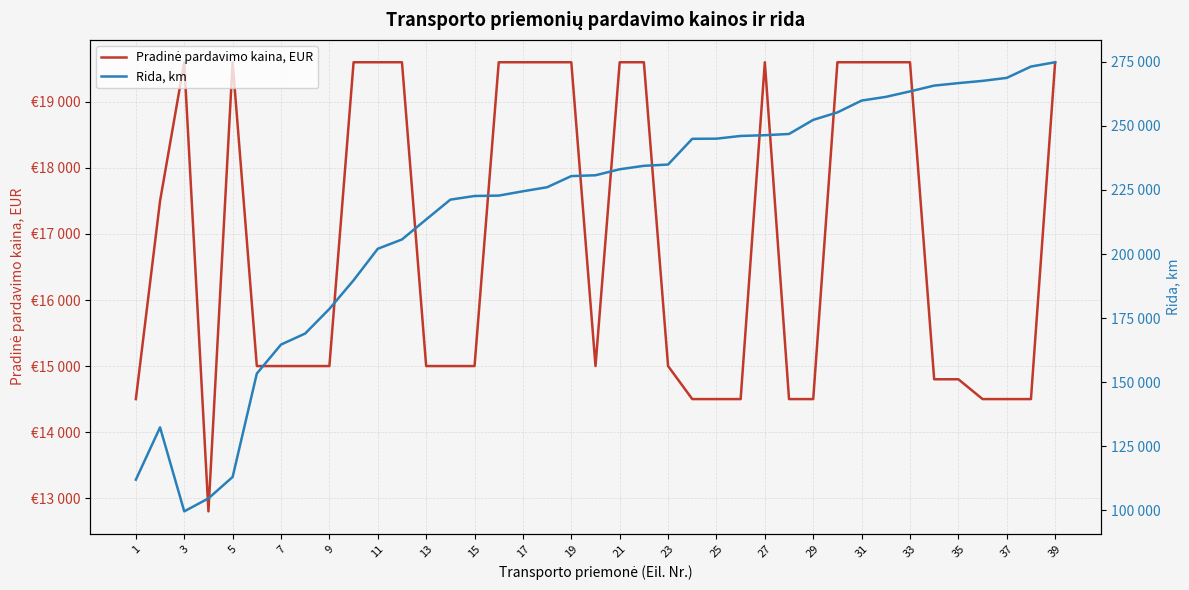

What is the spread (max minus min) of values at 33?

204895